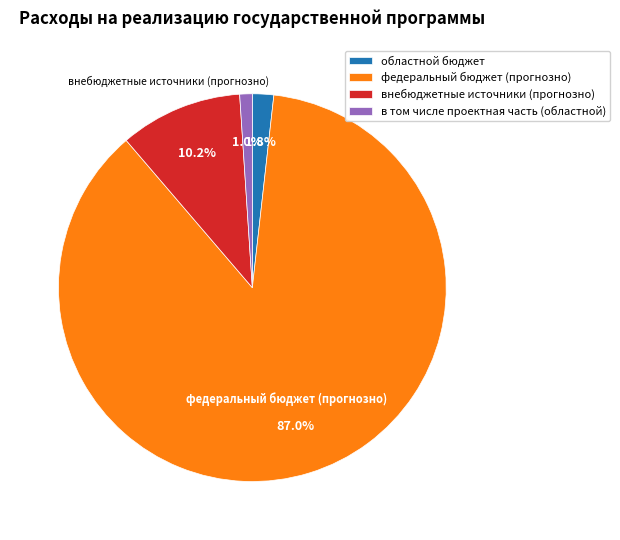

Combined, do в том числе проектная часть (областной) and внебюджетные источники (прогнозно) account for over 50%?

No